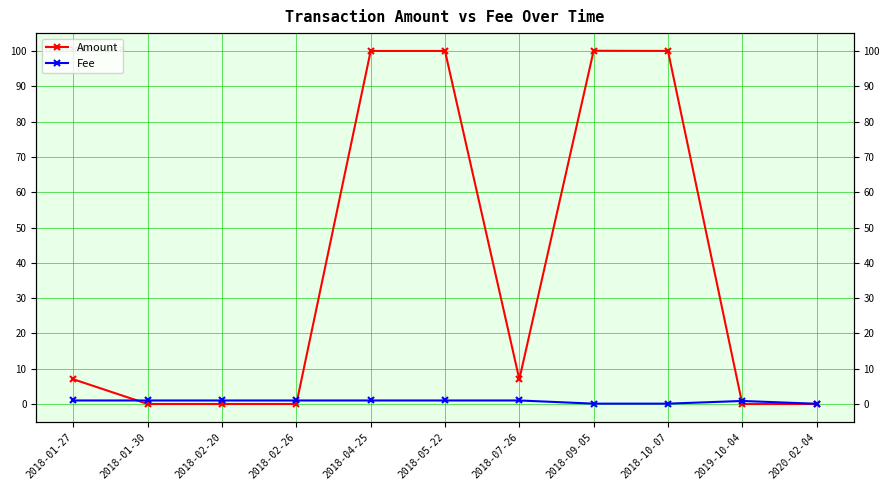

The value of Fee at 2018-05-22 is 1.6. True or false?

False